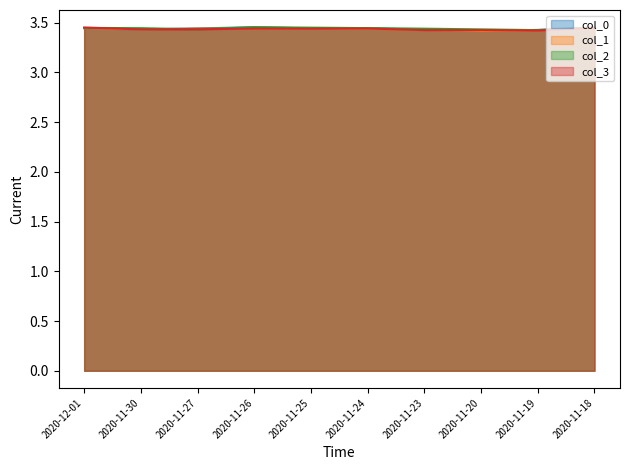

Rank the series at 2020-11-26 from lowest to highest value.

col_3_line, col_1_line, col_0_line, col_2_line